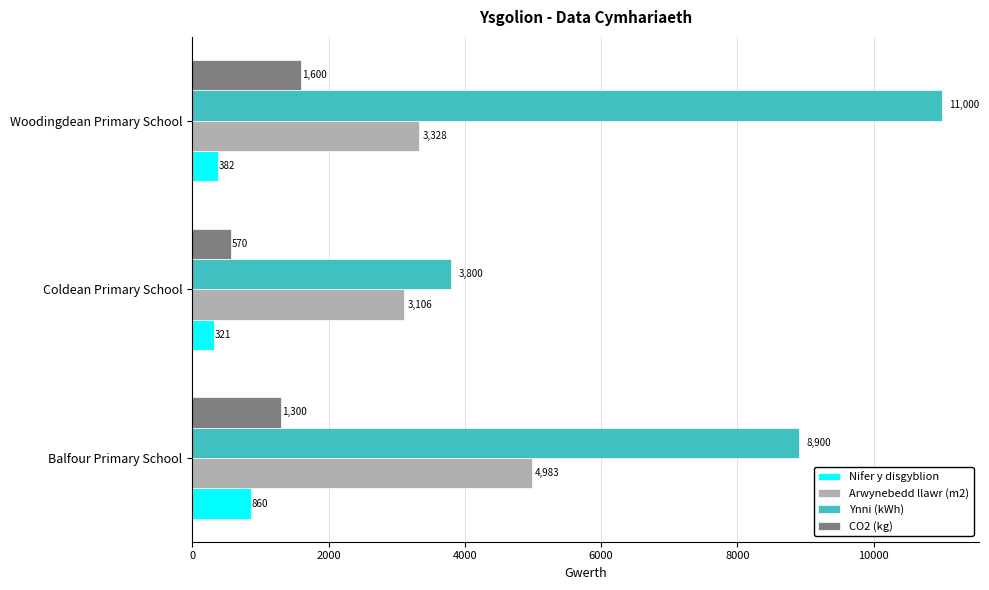

List the series in order of their peak value, lowest first.

Nifer y disgyblion, CO2 (kg), Arwynebedd llawr (m2), Ynni (kWh)